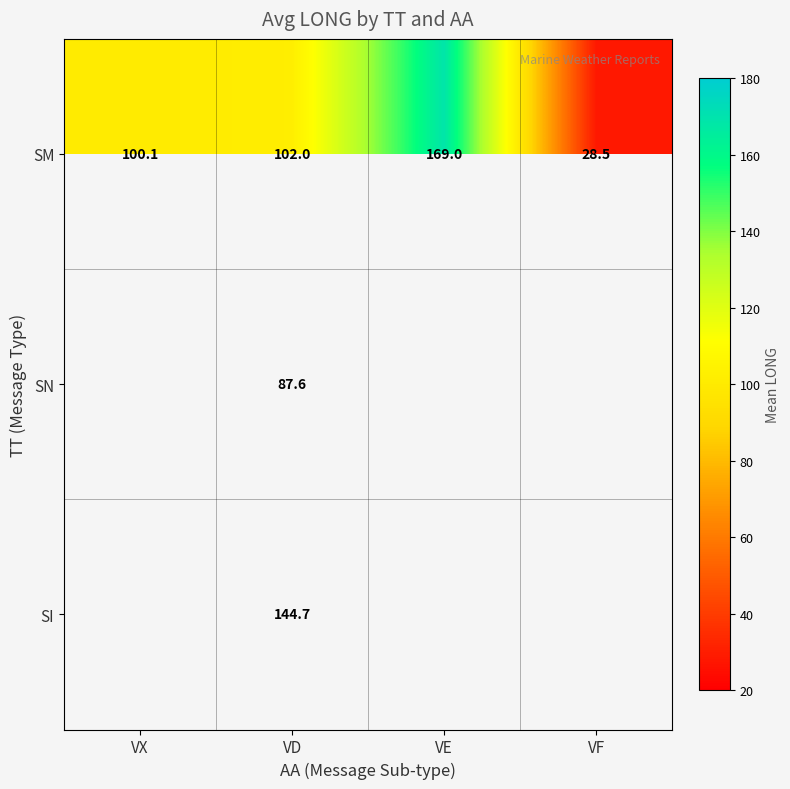

What is the lowest value of the SM series?

28.5